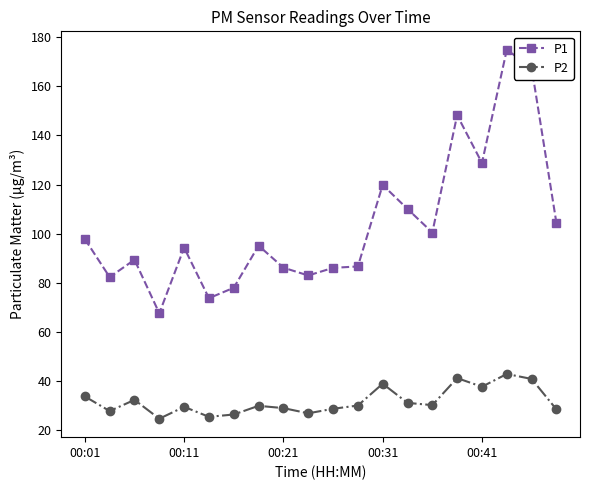

What is the value of the P2 point at the 1st from the left?

33.7